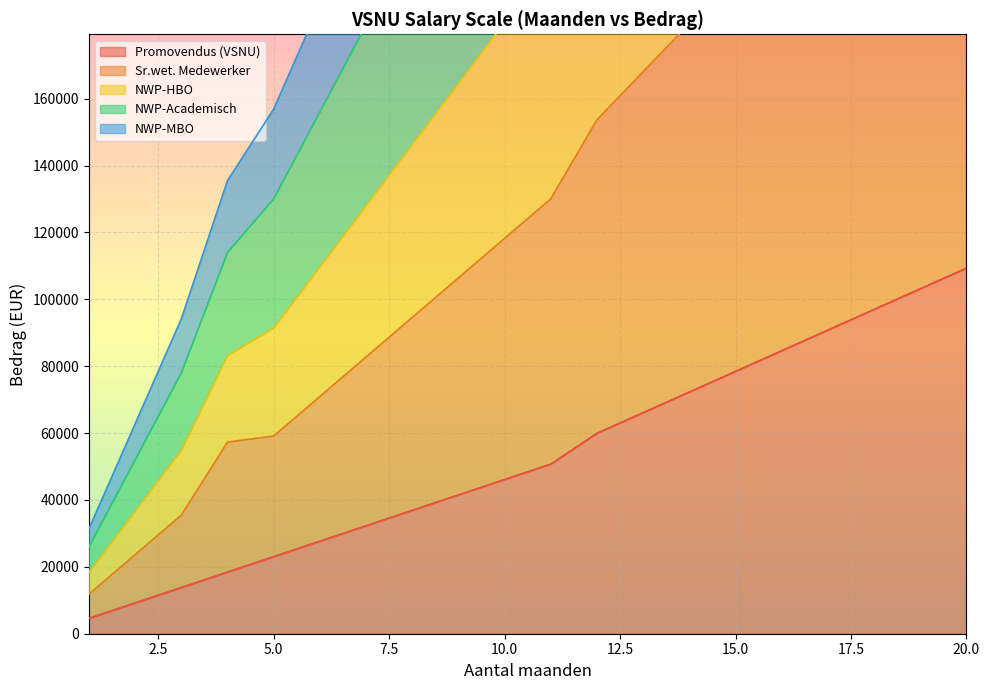

True or false: Sr.wet. Medewerker has more than 0 interior local peaks.

False